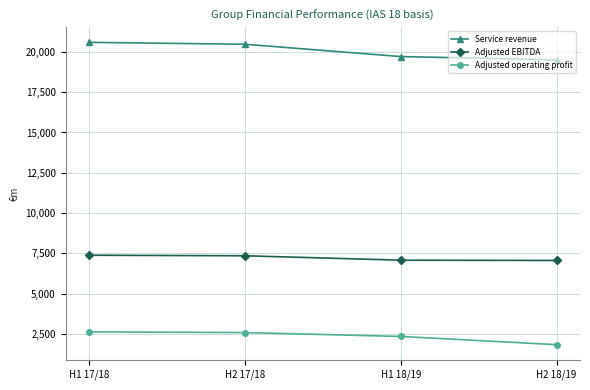

True or false: Adjusted operating profit and Adjusted EBITDA cross at least once.

False